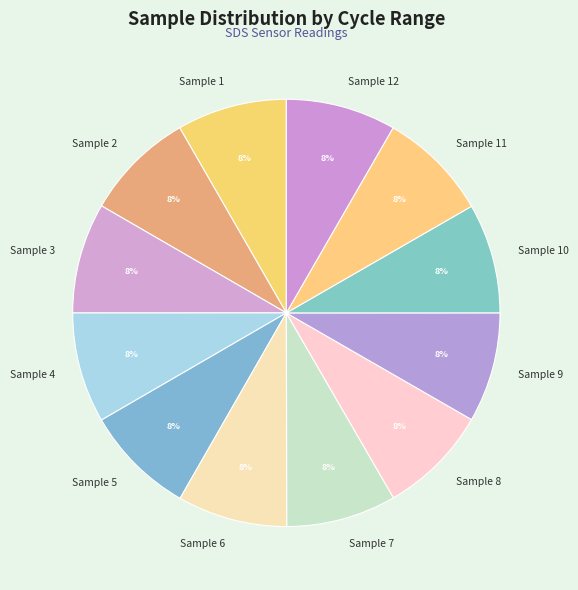

To the nearest percent, what is the average slice percentage?

8%